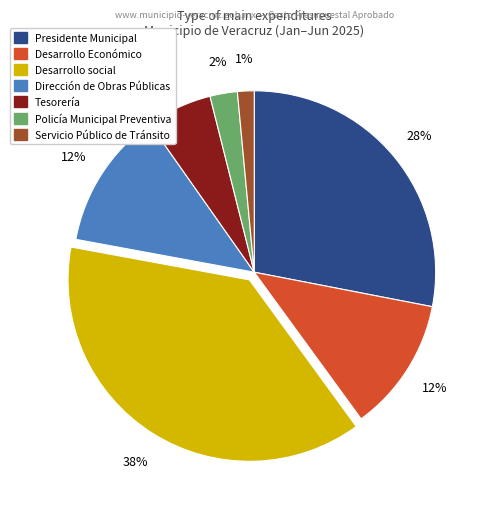

How many segments does this pie chart have?

7